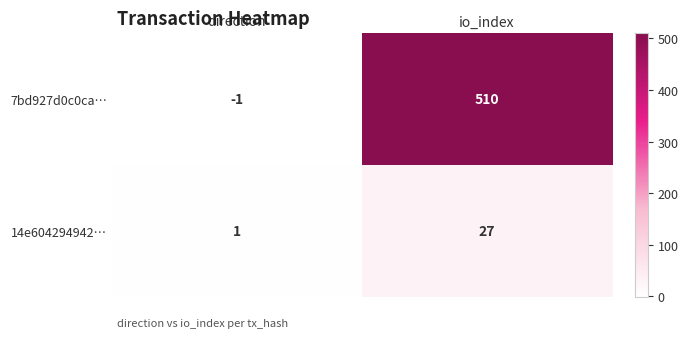

Is the value of 14e604294942… at direction greater than the value of 7bd927d0c0ca… at direction?

Yes